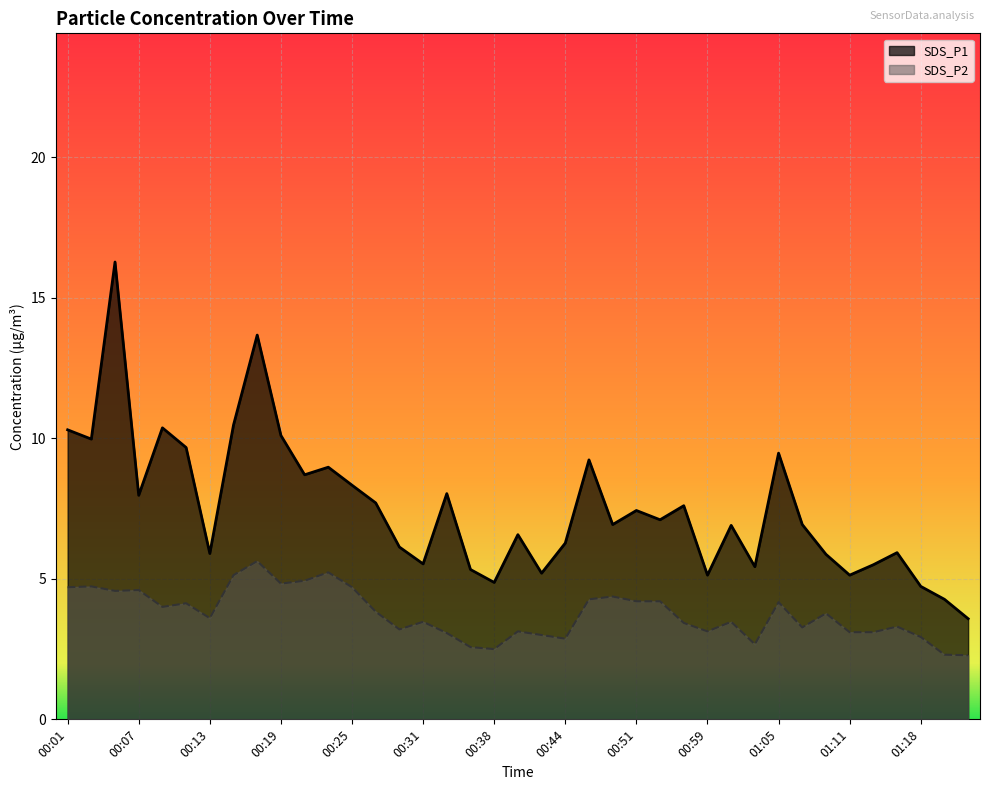

At which category does SDS_P2 reach its first local peak?

00:03